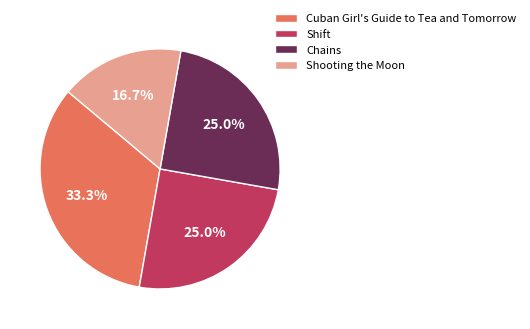

How many slices are in this pie chart?

4